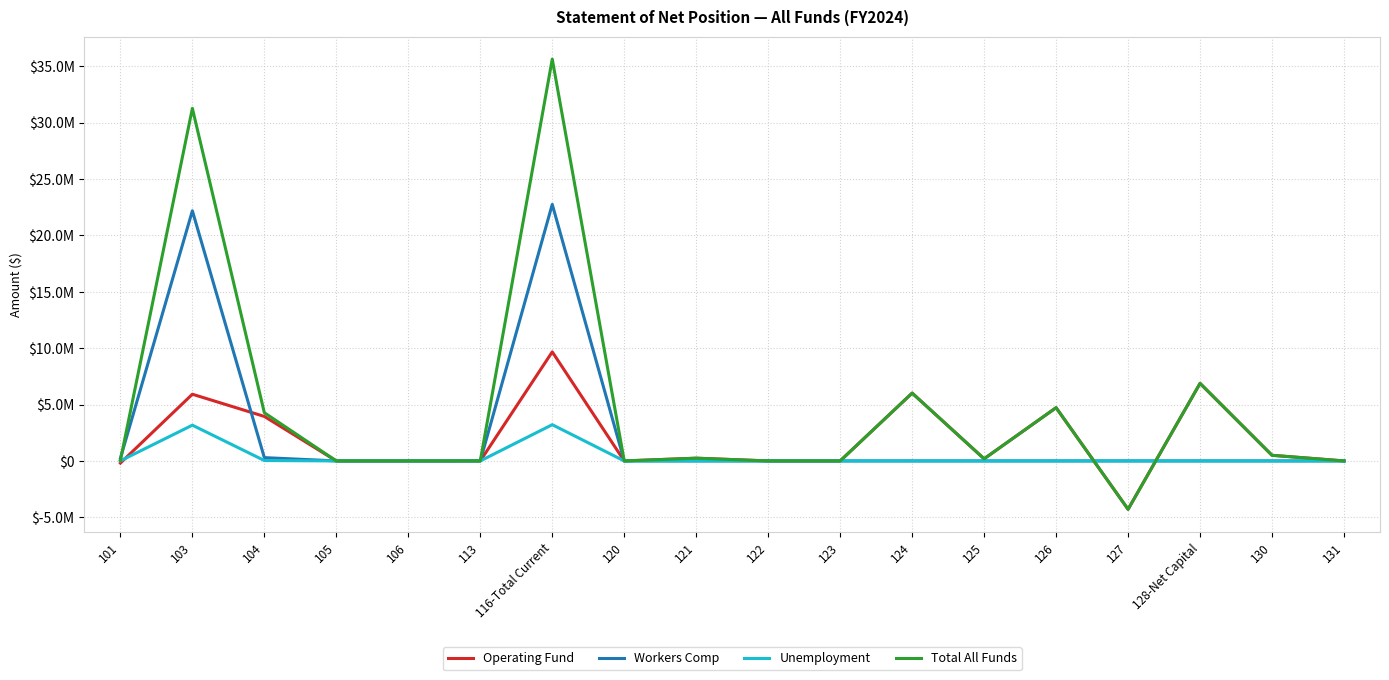

Between 103 and 126, which is larger?

103